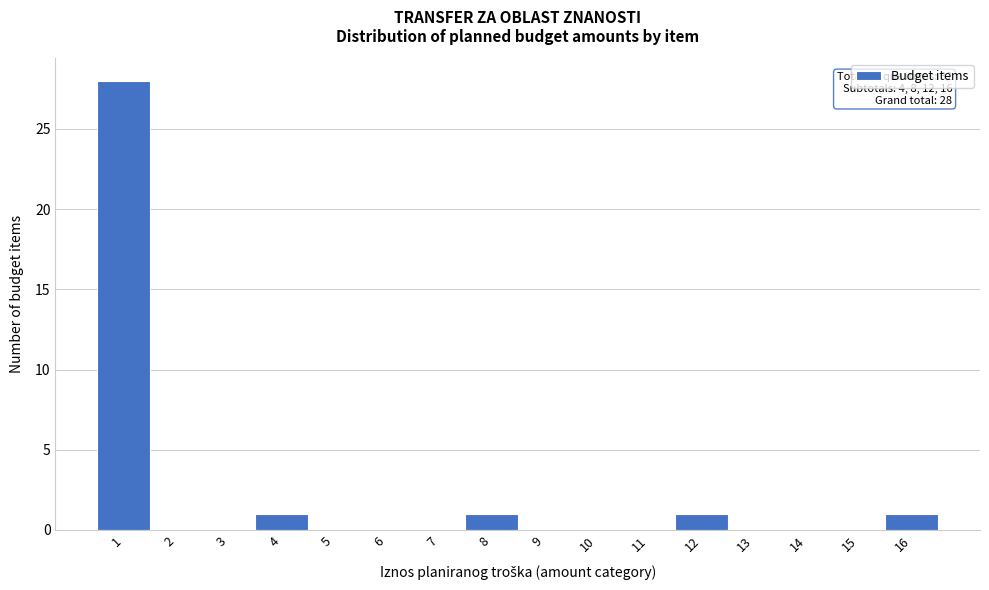

Over which range of the x-axis is the bar tallest?

0.5 to 1.5